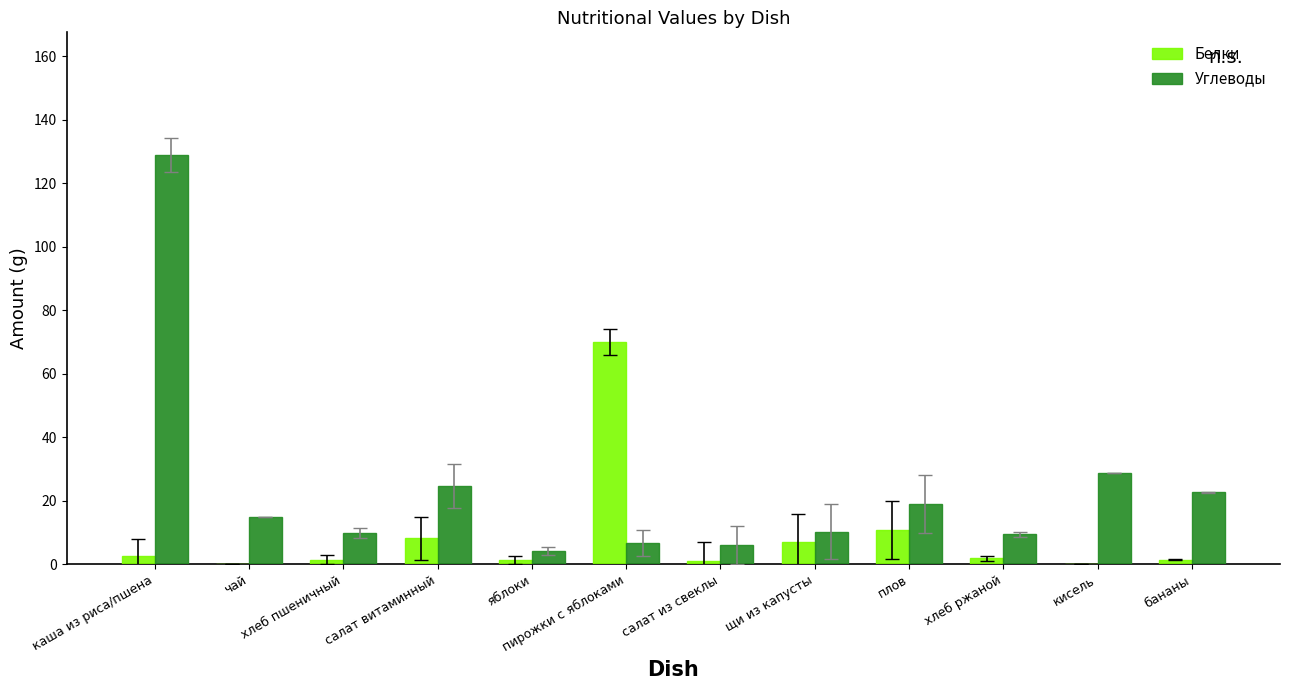

What is the maximum value for Углеводы?

128.9